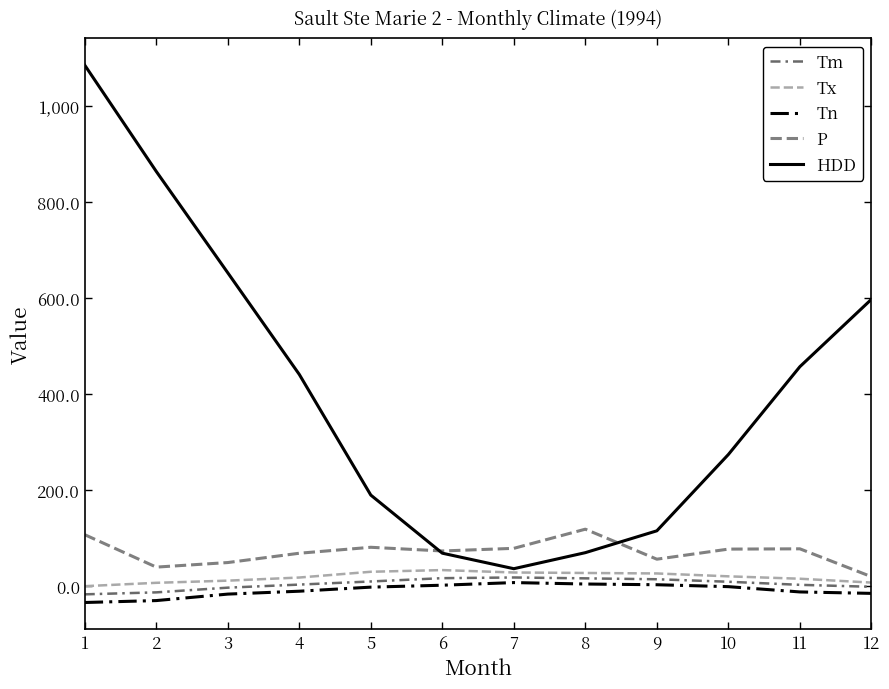

How many lines are shown in the chart?

5